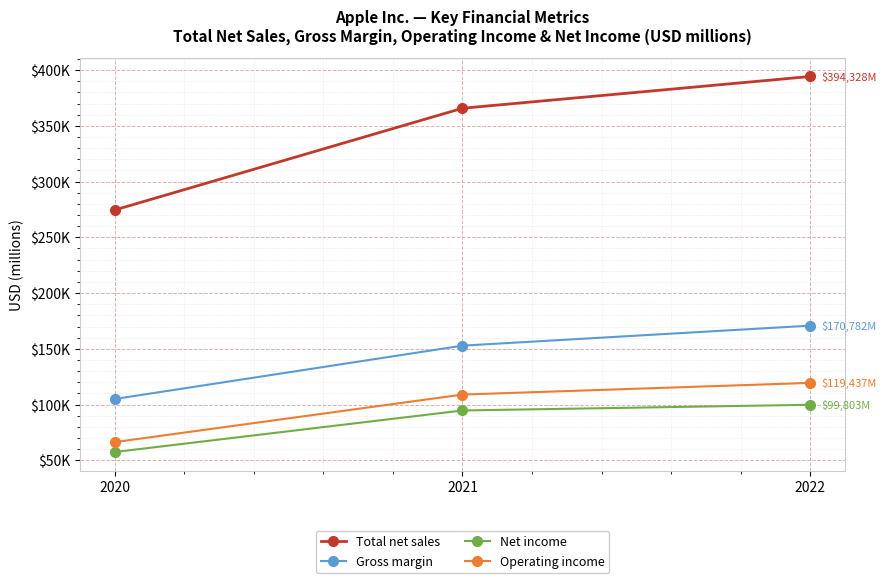

Which label corresponds to the smallest value in the chart?

2020